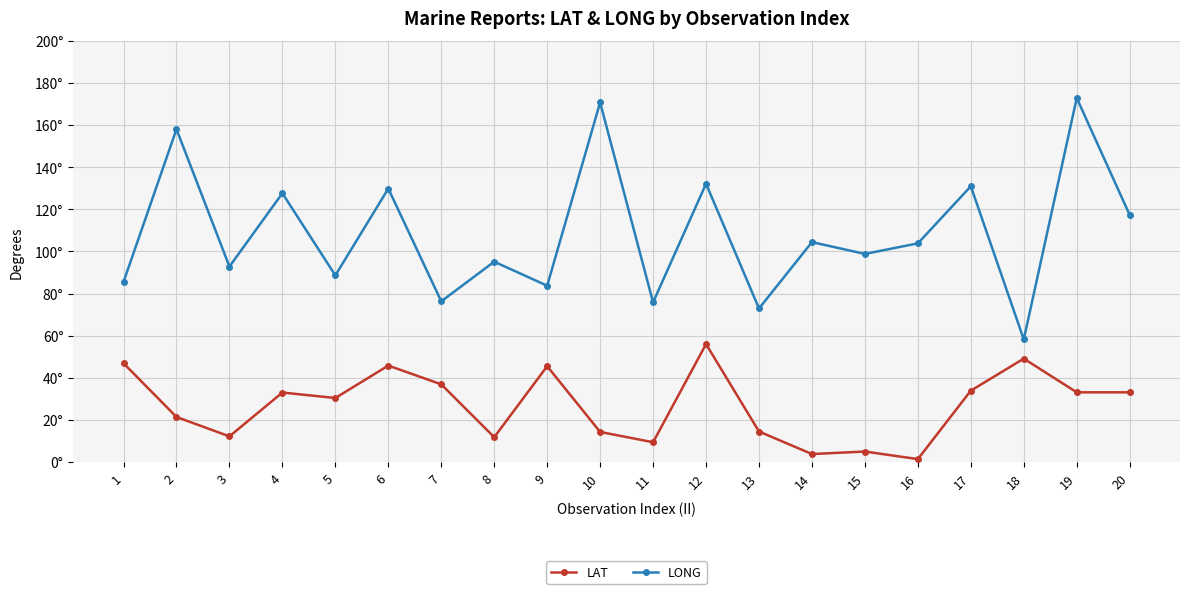

How many interior local valleys does the LAT series have?

6